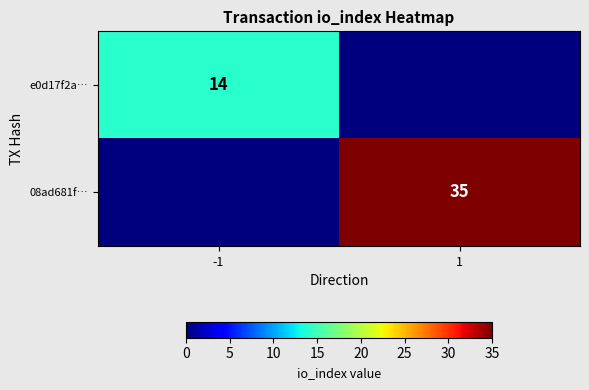

True or false: e0d17f2a… has a value of 14 at -1.

True